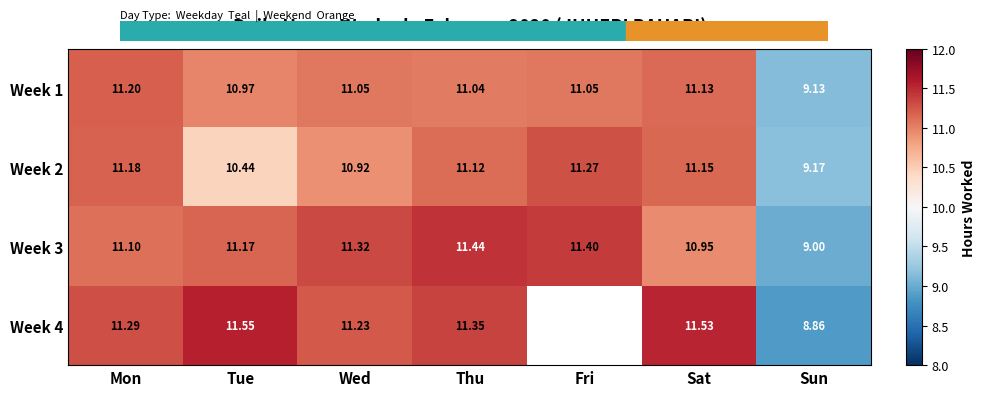

What is the maximum value for Week 3?

11.4